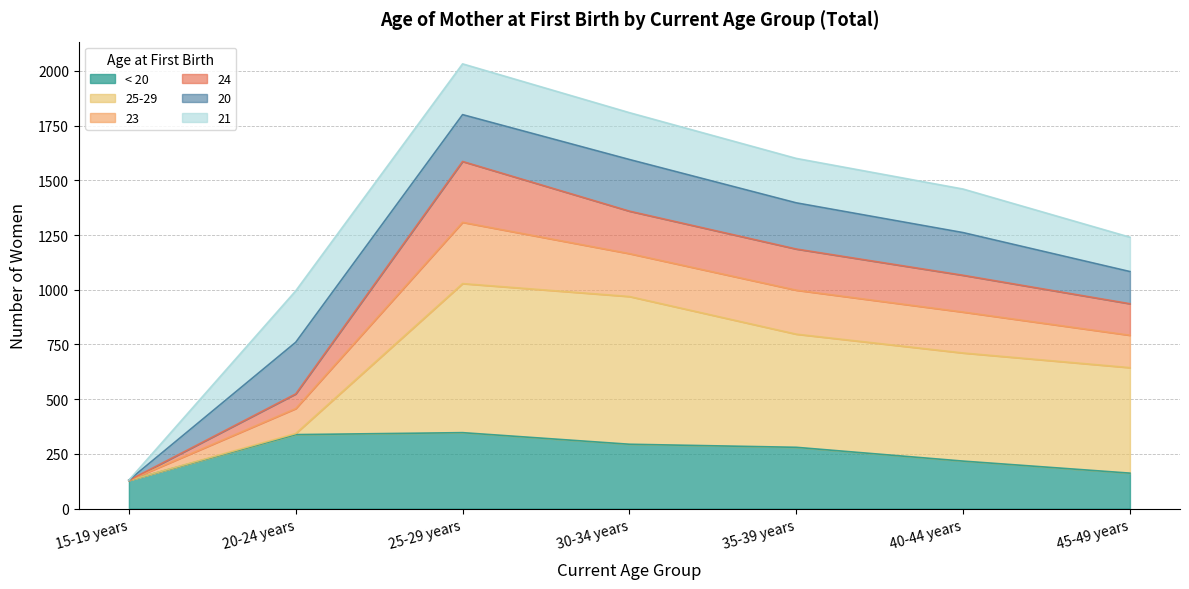

At which category is the sum across all series the highest?

25-29 years